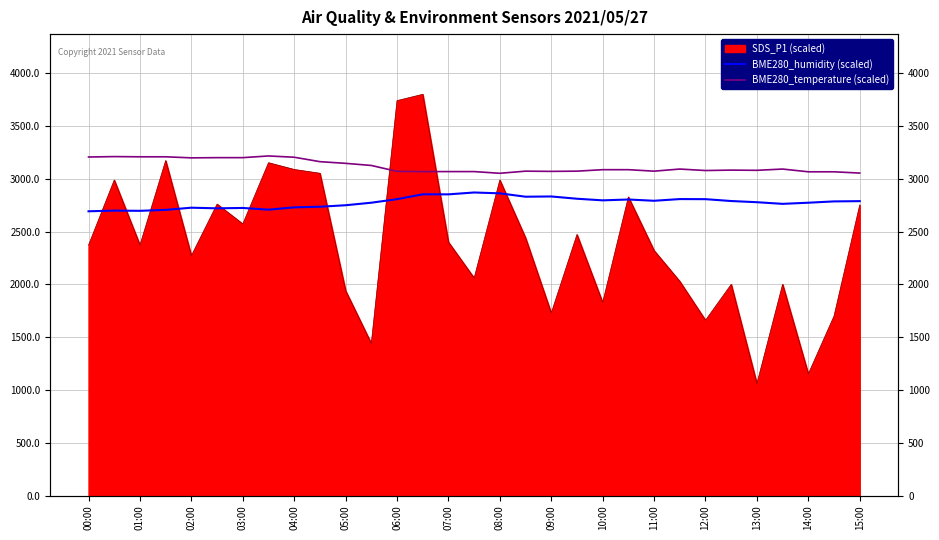

True or false: BME280_temperature (scaled) and BME280_humidity (scaled) cross at least once.

False